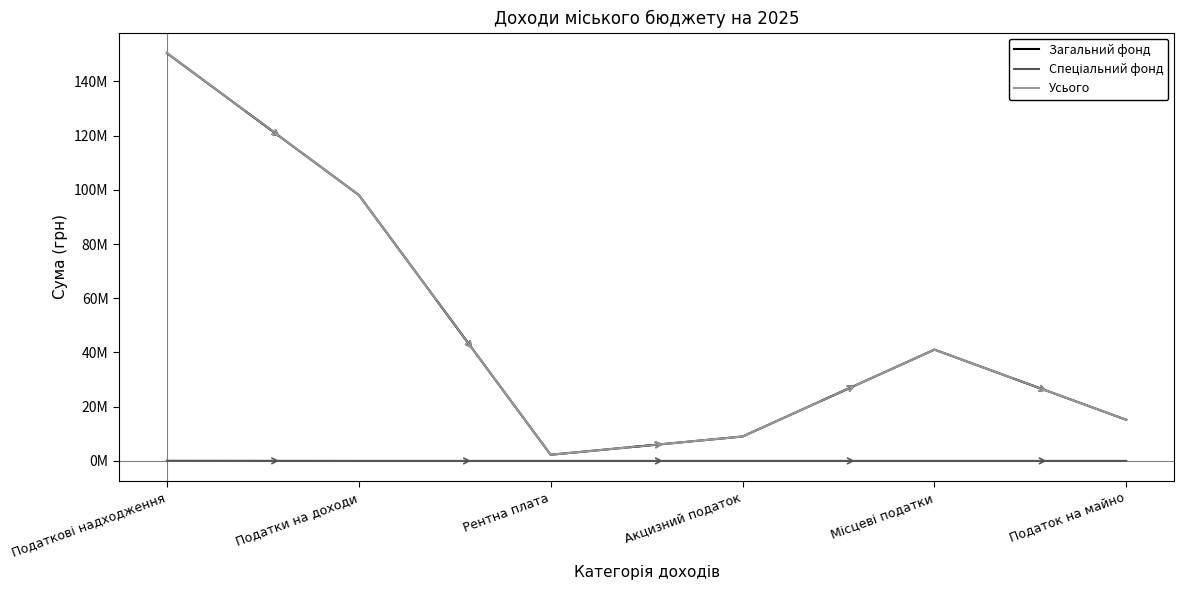

What is the value of the Загальний фонд point at the 4th from the left?

9000000